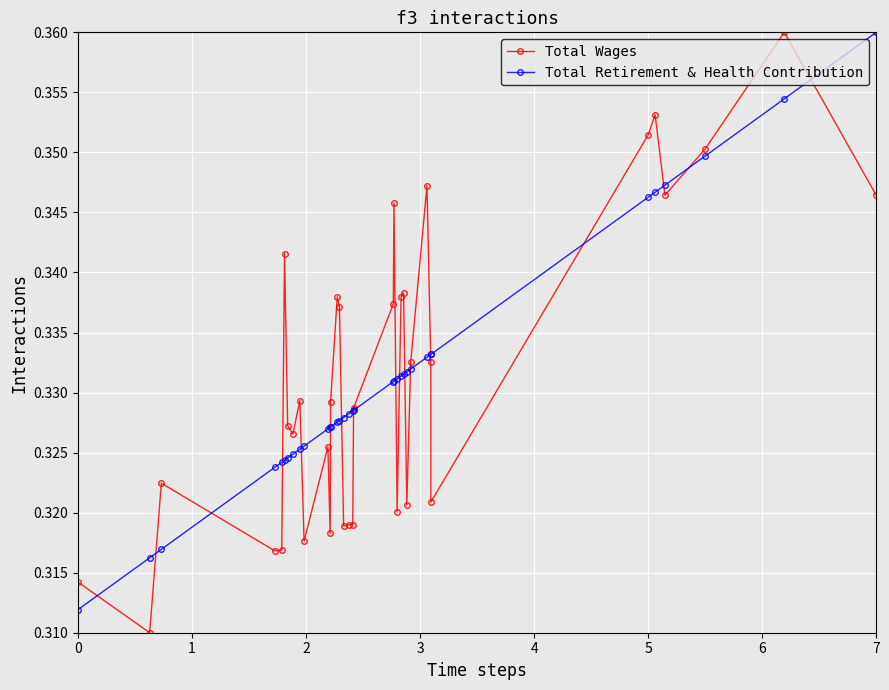

How many lines are shown in the chart?

2